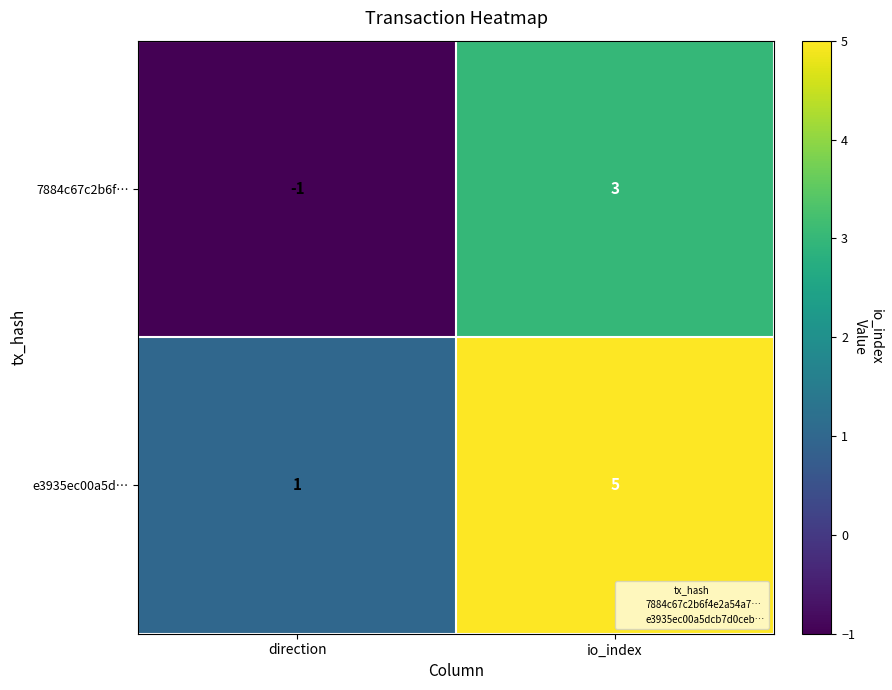

What is the difference between the highest and lowest values at direction?

2